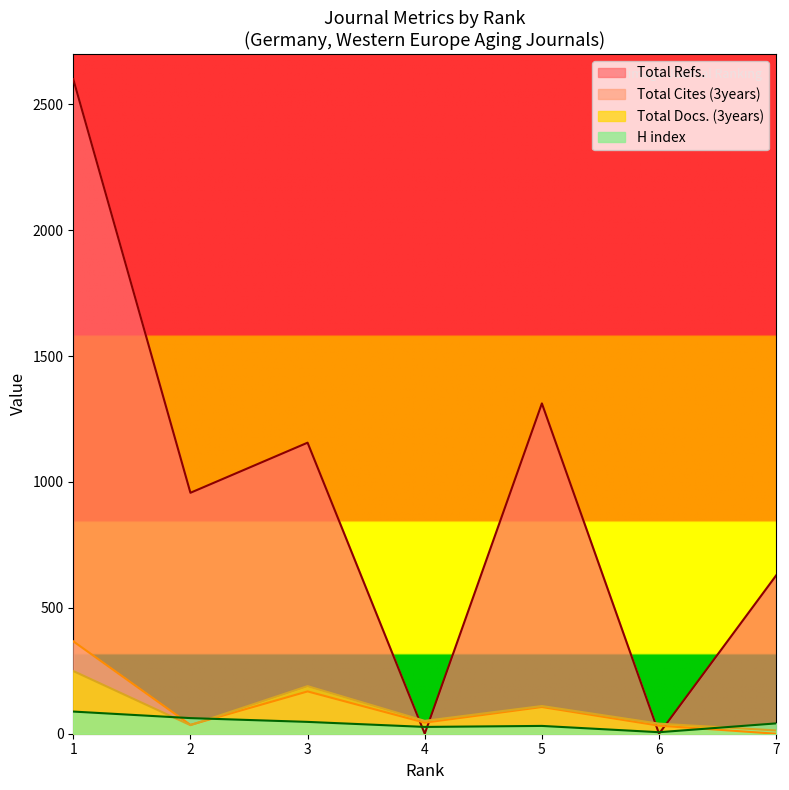

What is the difference between the maximum and minimum values in the Total Cites (3years) series?

367